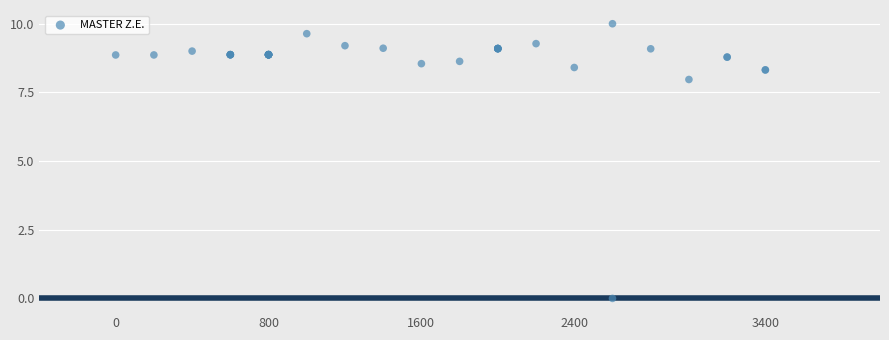

What Y value in the scatter plot is closest to 5?

8.0